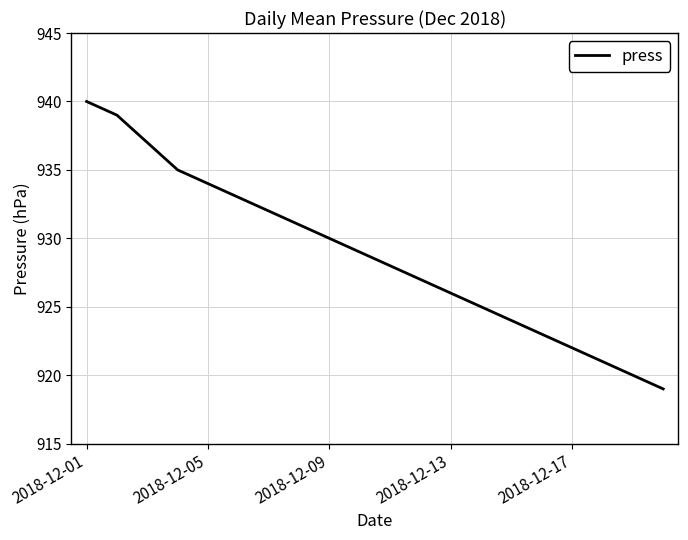

What is the minimum value shown in the chart?

919